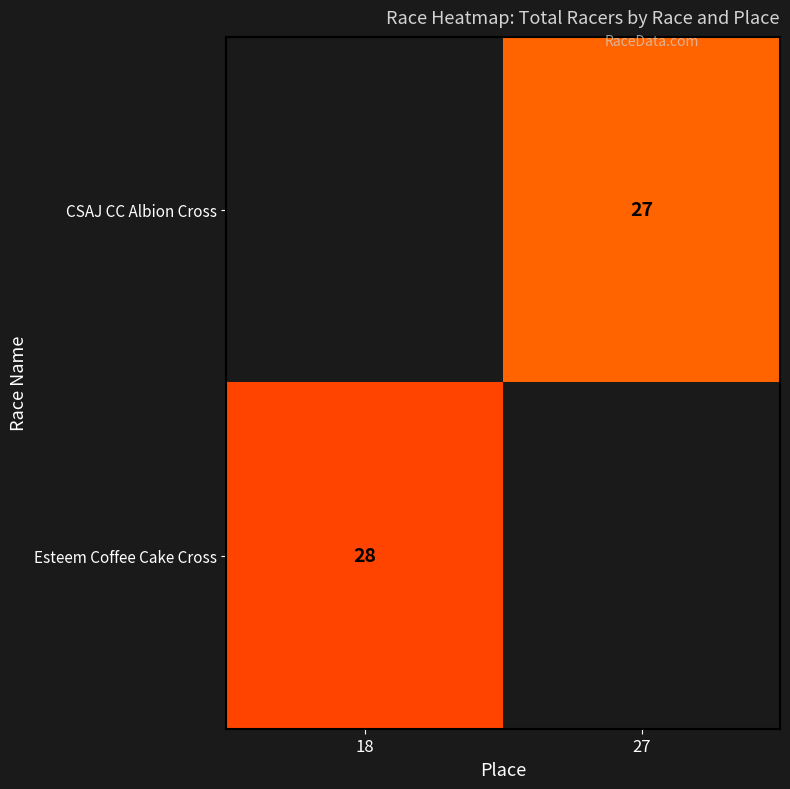

Is it true that Esteem Coffee Cake Cross equals 28 at 18?

True